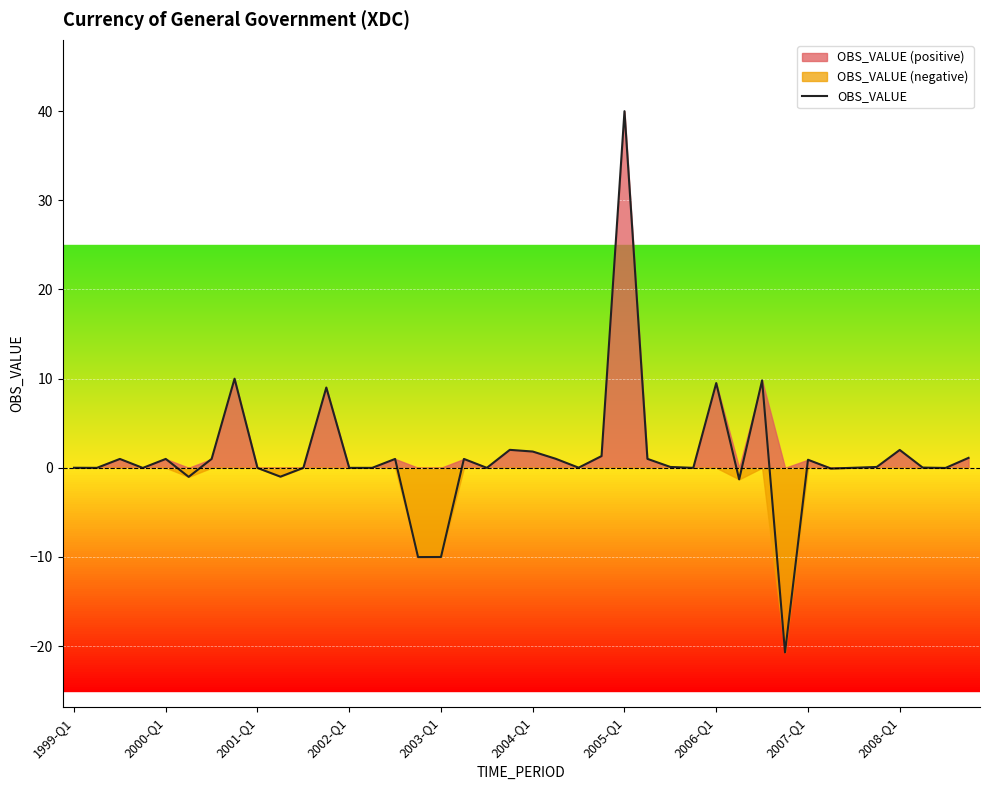

What is the highest value of the OBS_VALUE series?

40.0